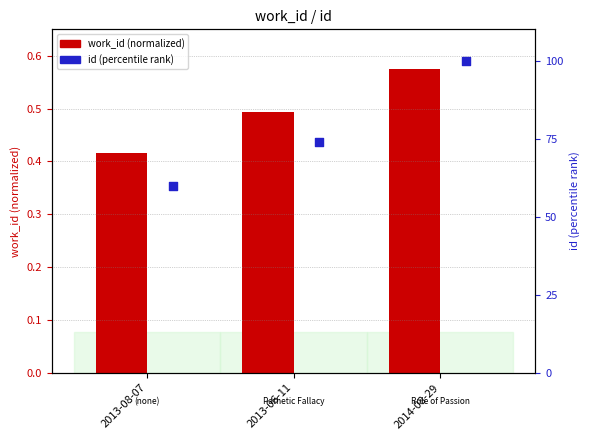

What are all the series names shown in the legend?

work_id (normalized), id (percentile rank)